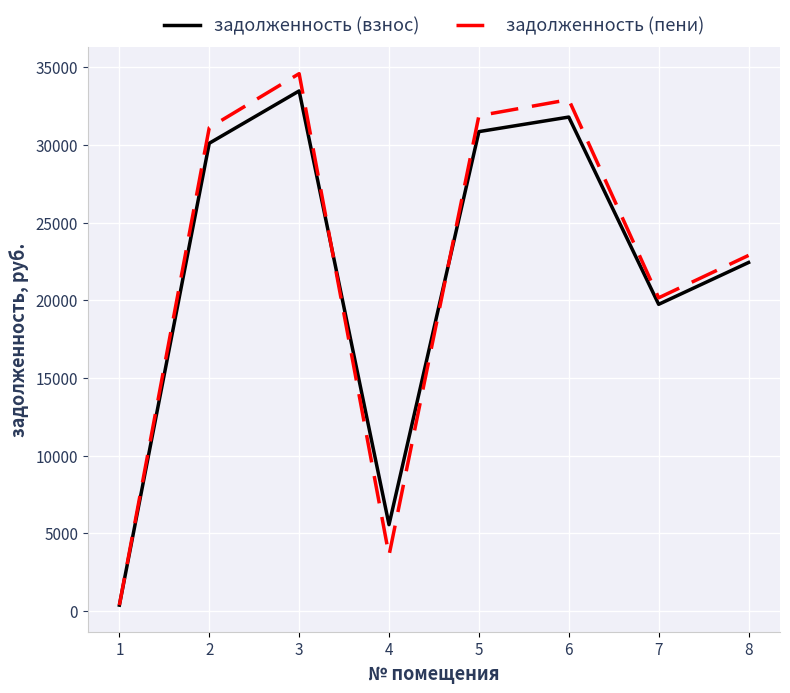

At which label does задолженность (взнос) reach its peak?

3